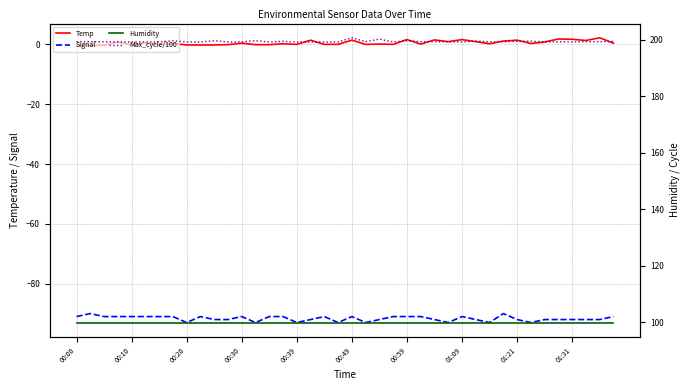

True or false: Signal and Temp cross at least once.

False